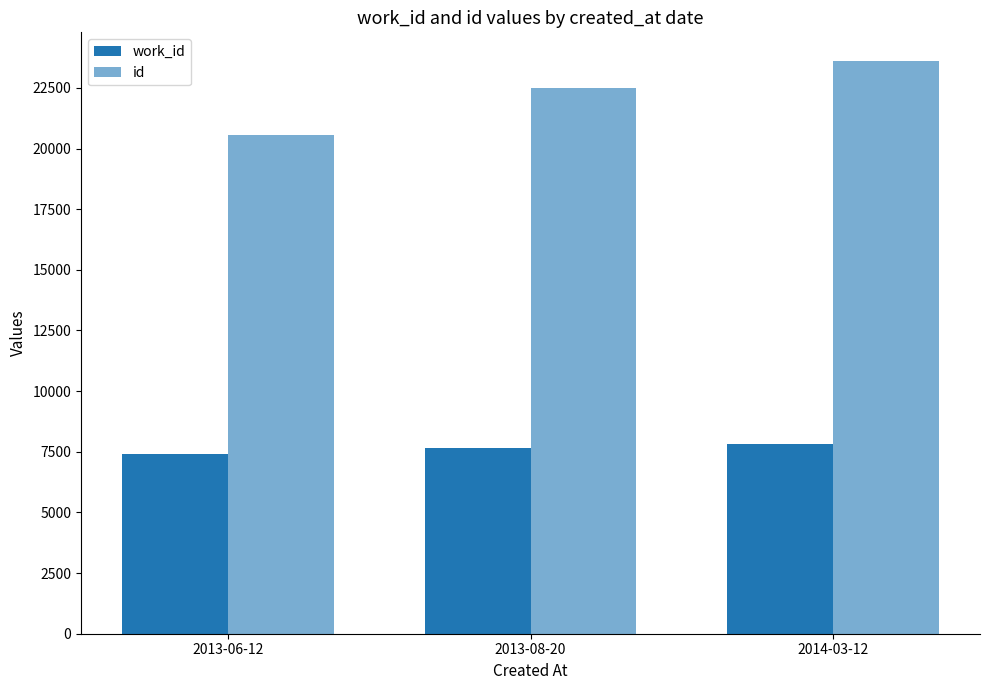

Are the bars horizontal?

No